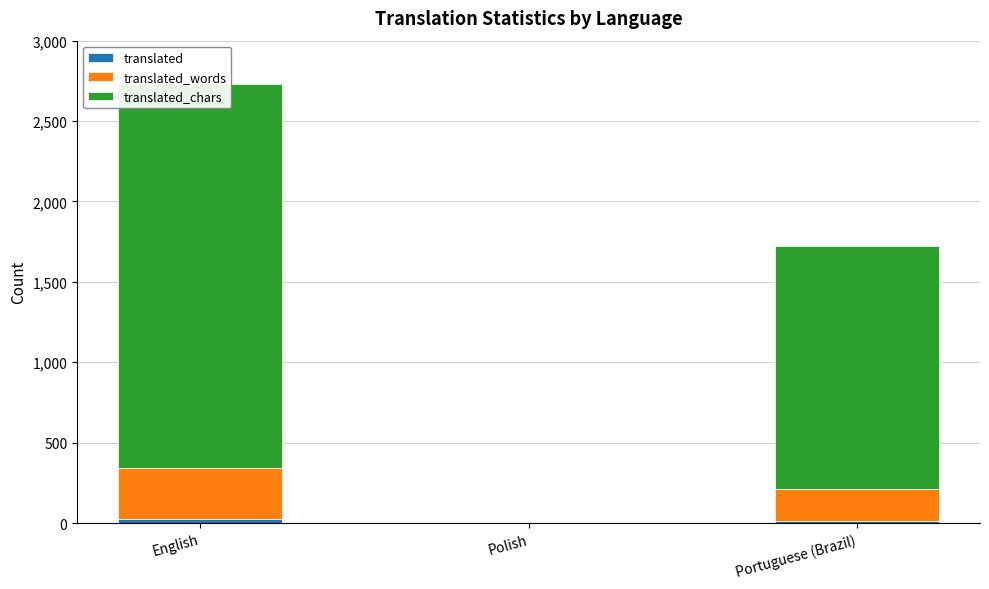

Reading left to right, list all the values displayed in this chart.

translated: 27	0	14
translated_words: 317	0	196
translated_chars: 2388	0	1514